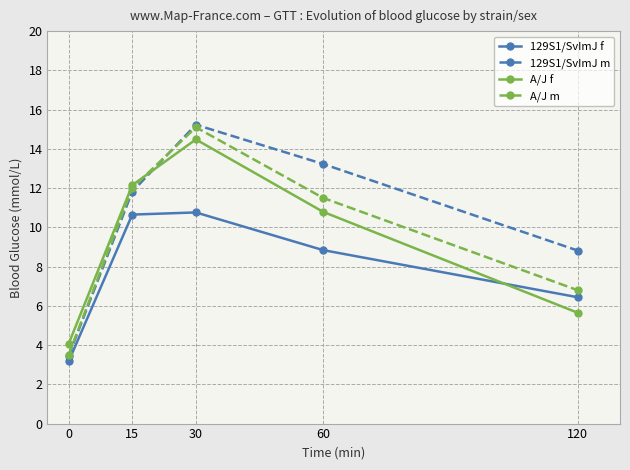

List the labels in order of A/J f value, largest first.

30, 15, 60, 120, 0